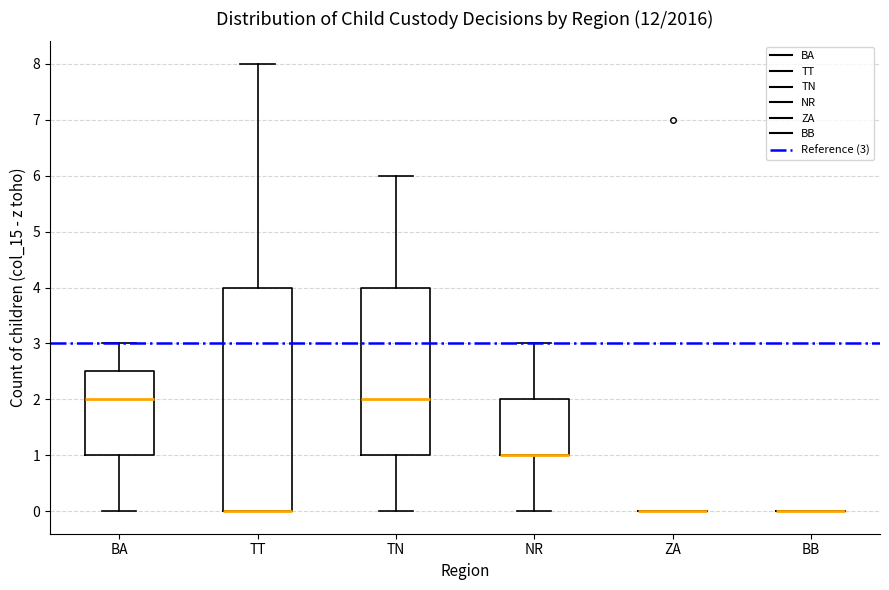

Reading left to right, read every box against the y-axis: the position of its median line, the range the box covers, and the ends of its whiskers. The values are not printed on the chart, so give them approximately, as read against the axis.

BA: median 2.0, box 1.0 to 2.5, whiskers 0.0 to 3.0
TT: median 0.0 (drawn on the box's lower edge), box 0.0 to 4.0, whiskers 0.0 to 8.0
TN: median 2.0, box 1.0 to 4.0, whiskers 0.0 to 6.0
NR: median 1.0 (drawn on the box's lower edge), box 1.0 to 2.0, whiskers 0.0 to 3.0
ZA: box collapsed to a line at 0.0, whiskers 0.0 to 0.0
BB: box collapsed to a line at 0.0, whiskers 0.0 to 0.0